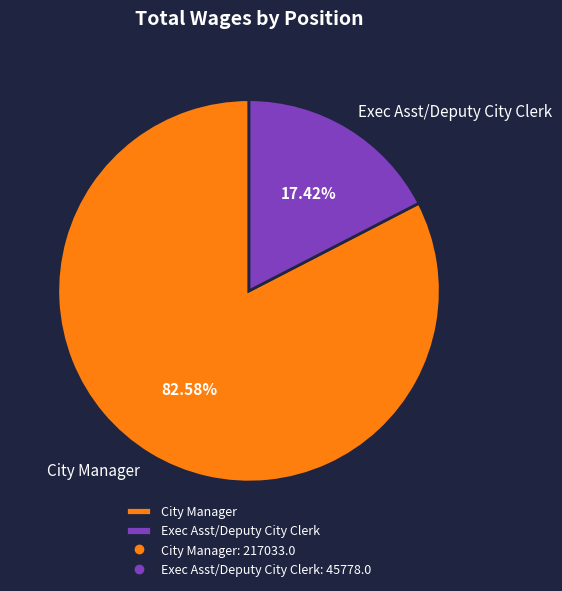

Between City Manager and Exec Asst/Deputy City Clerk, which is larger?

City Manager